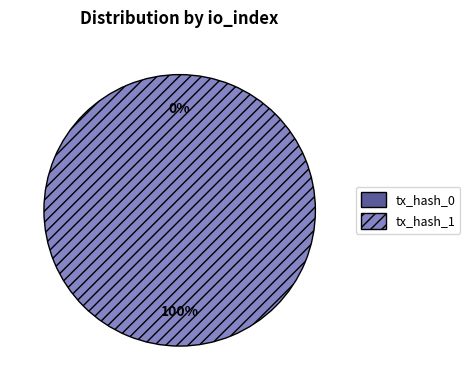

Rank the categories by value from highest to lowest.

tx_hash_1, tx_hash_0